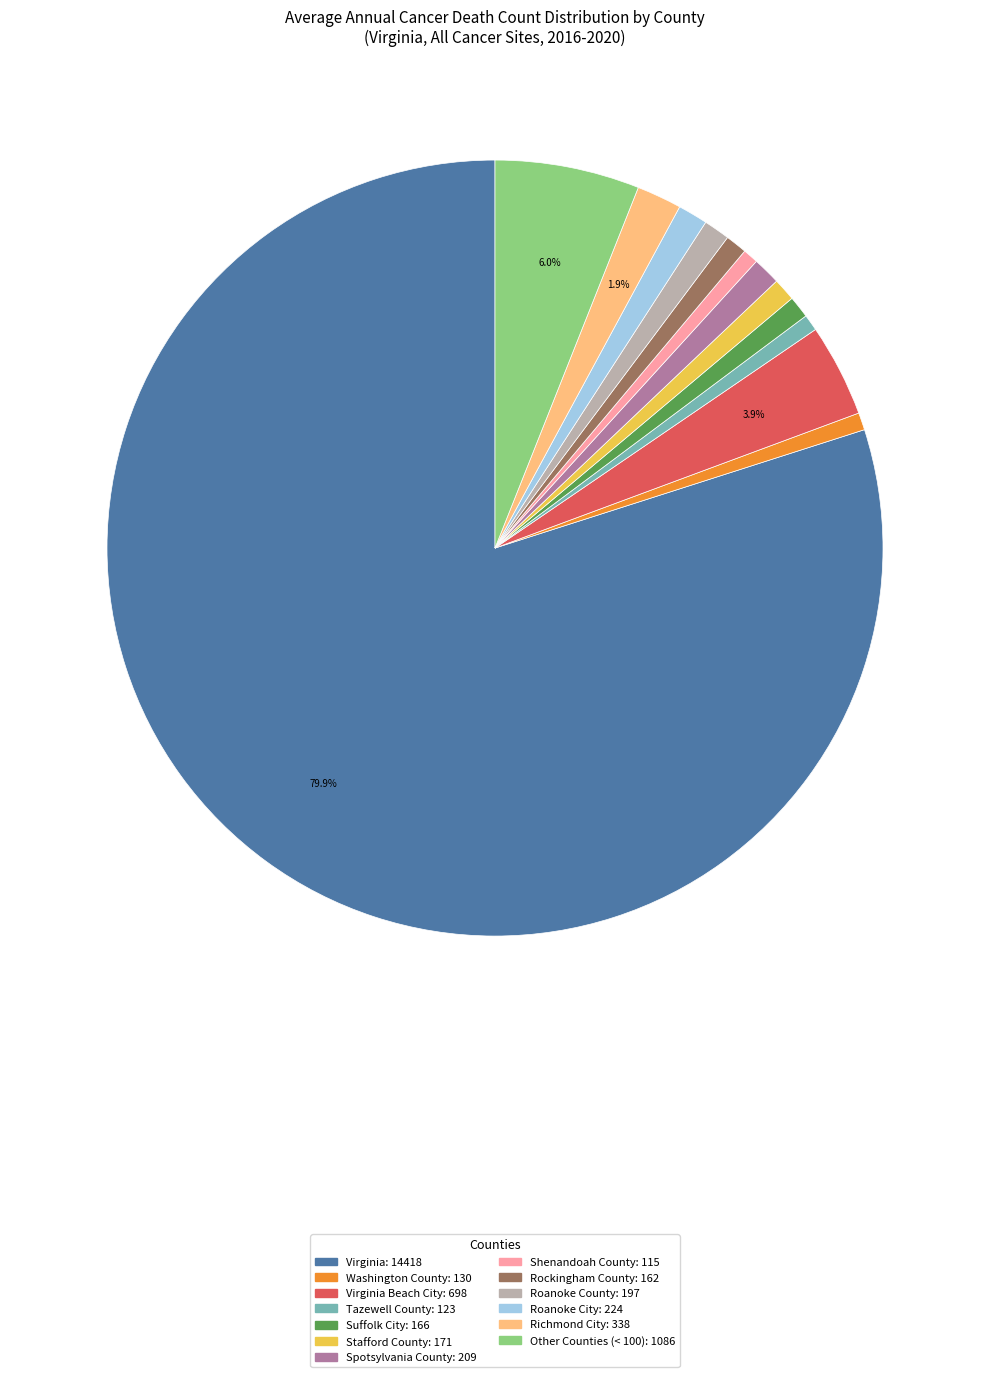

Is there any slice that represents more than half of the pie?

Yes